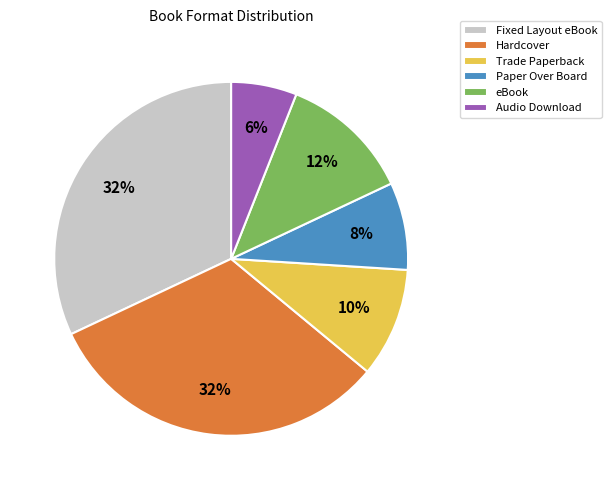

Which category has the smallest portion of the pie?

Audio Download